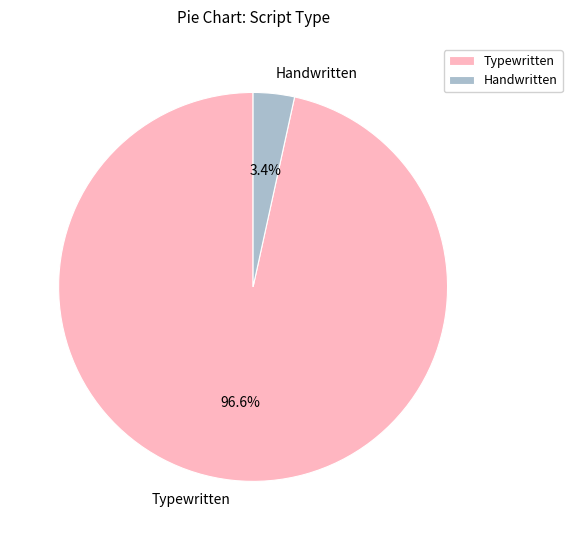

Which category has the smallest portion of the pie?

Handwritten